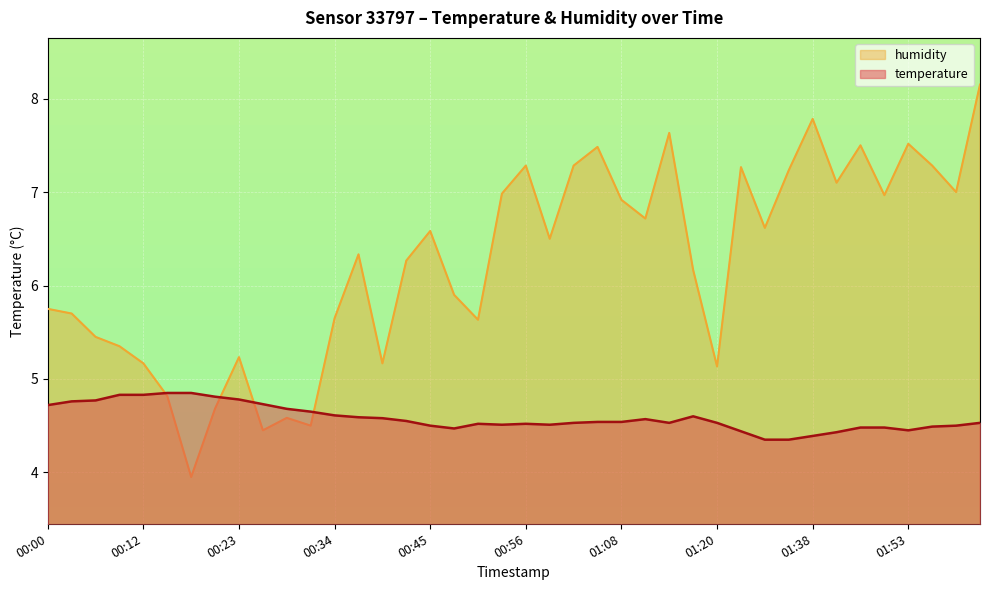

True or false: humidity and temperature intersect in this chart.

True